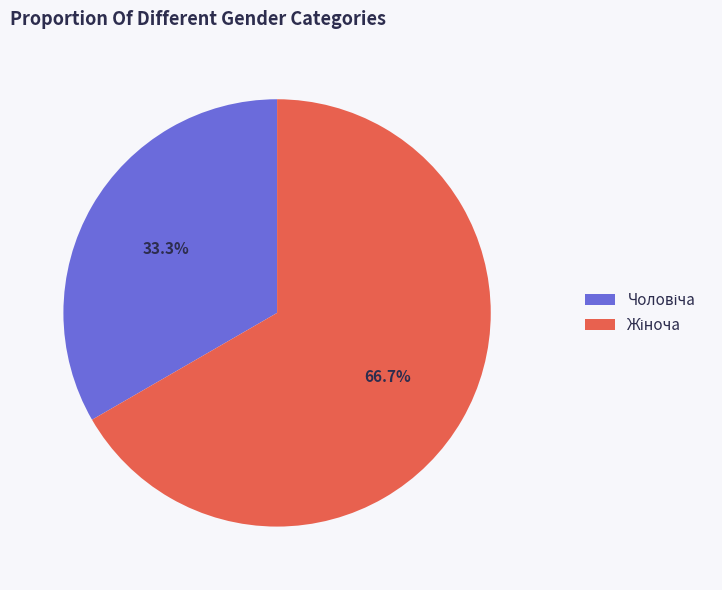

Does any single category account for the majority?

Yes